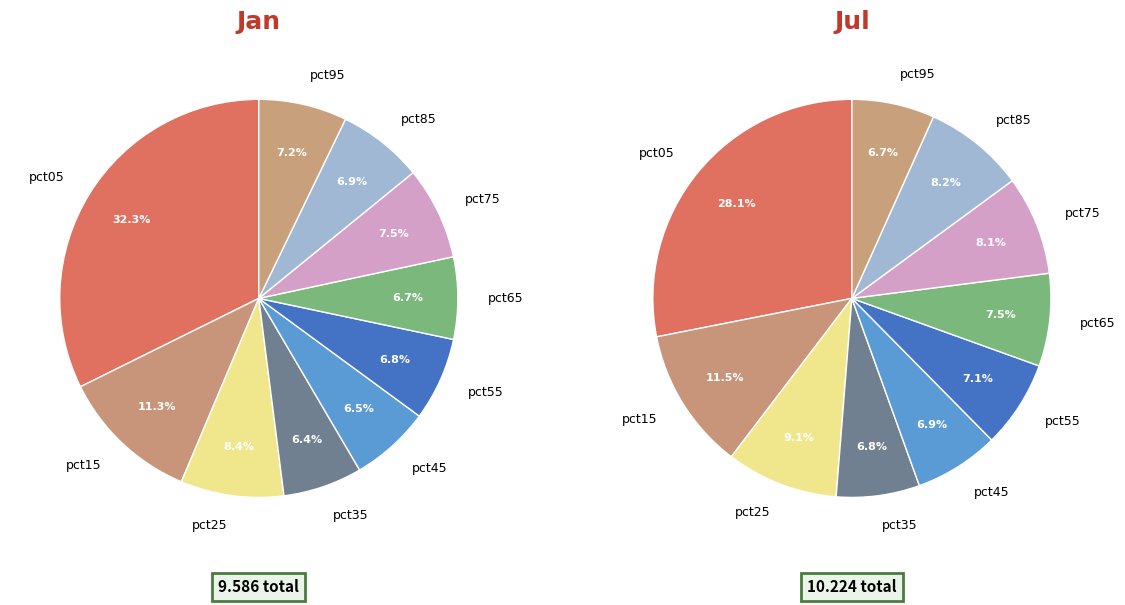

To the nearest percent, what percentage of the pie is 4?

7%